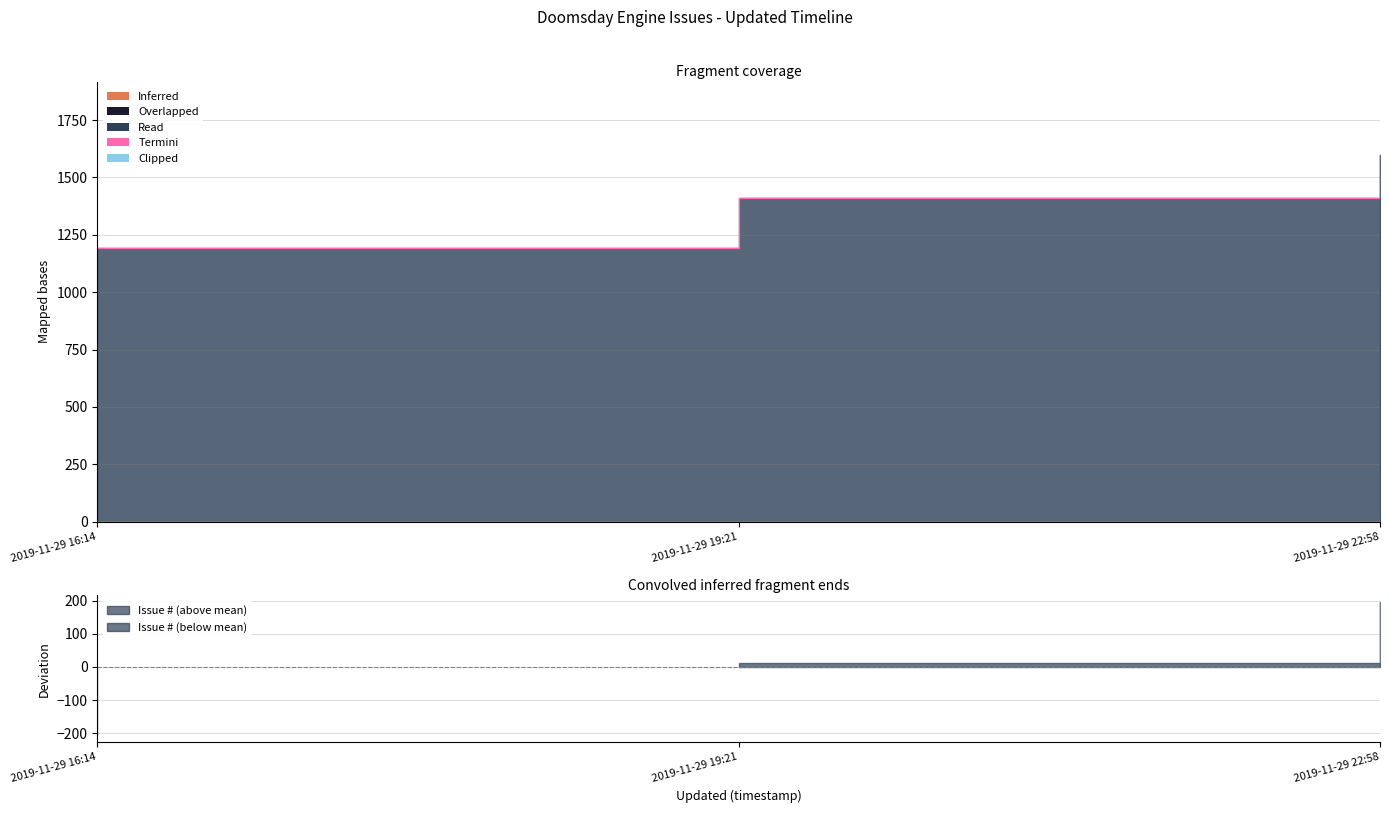

Between 2019-11-29 19:21 and 2019-11-29 22:58, which is larger?

2019-11-29 22:58